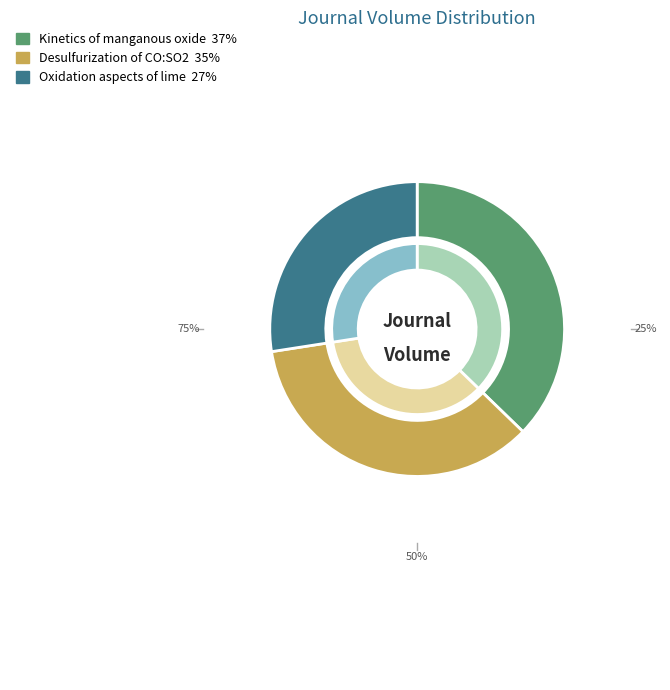

What percentage is NOT represented by Kinetics of manganous oxide sulfidization?

62.7%